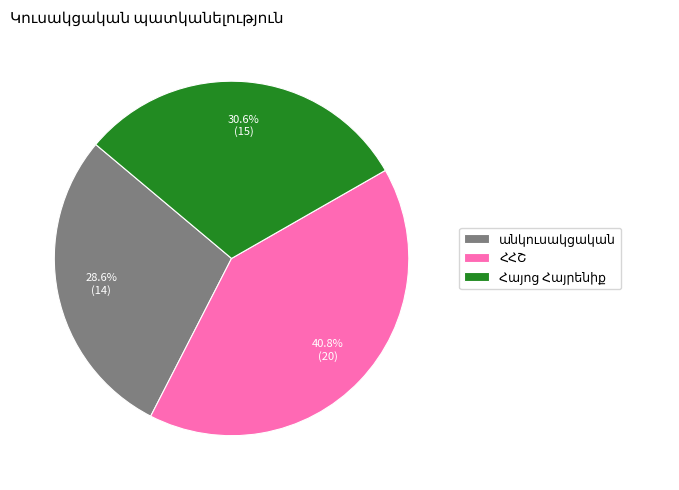

Does any single category account for the majority?

No